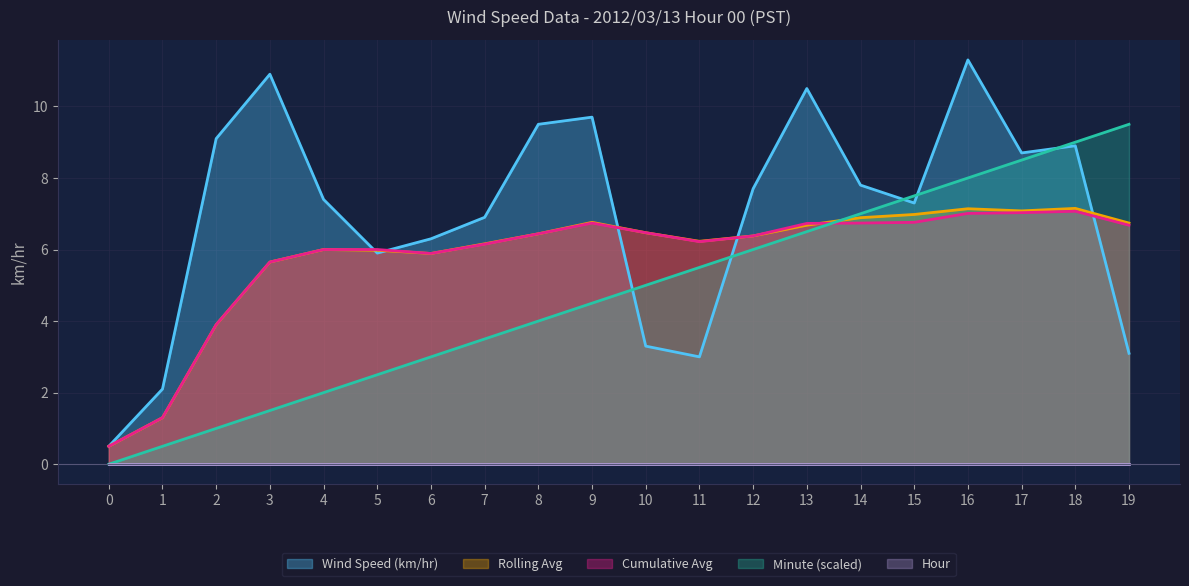

What is the sum of all Rolling Avg values?

116.3